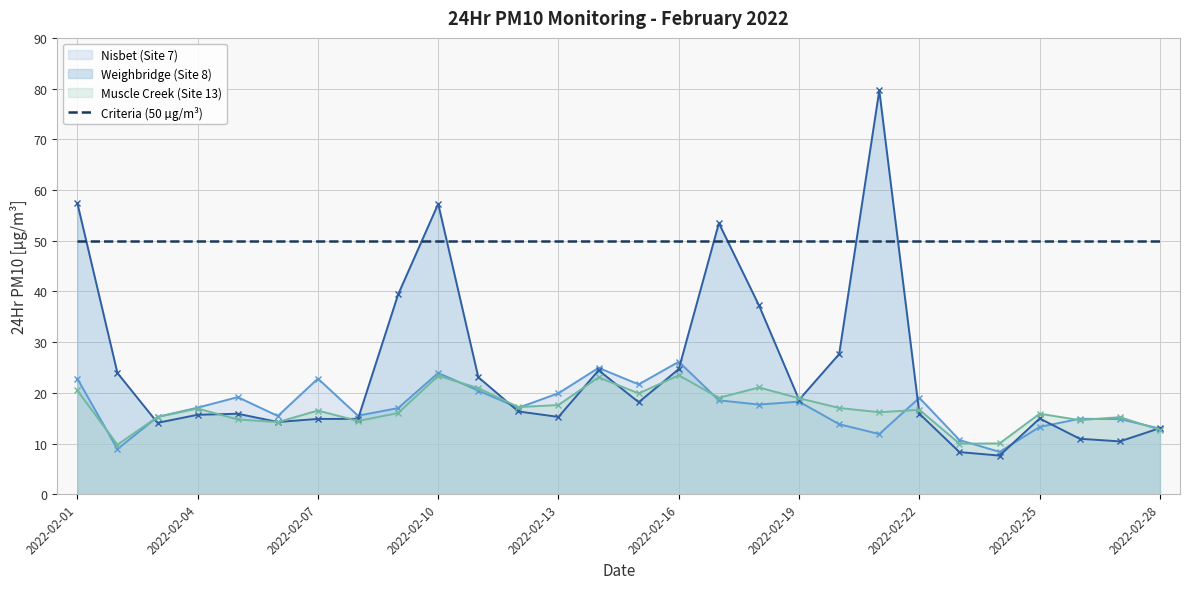

How many data points in Nisbet (Site 7) are above 17?

15